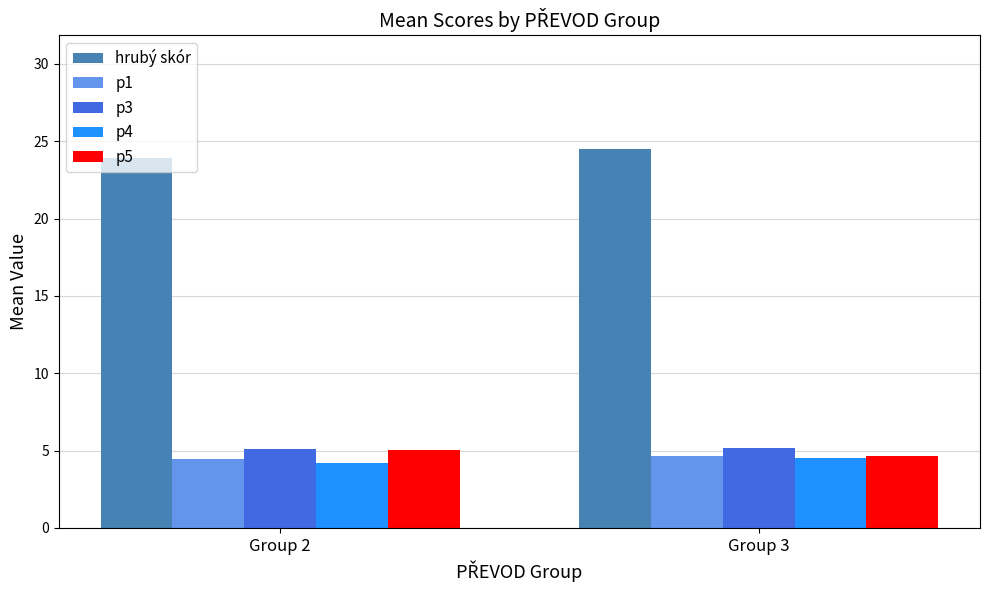

The value of p5 at Group 2 is 1.2. True or false?

False